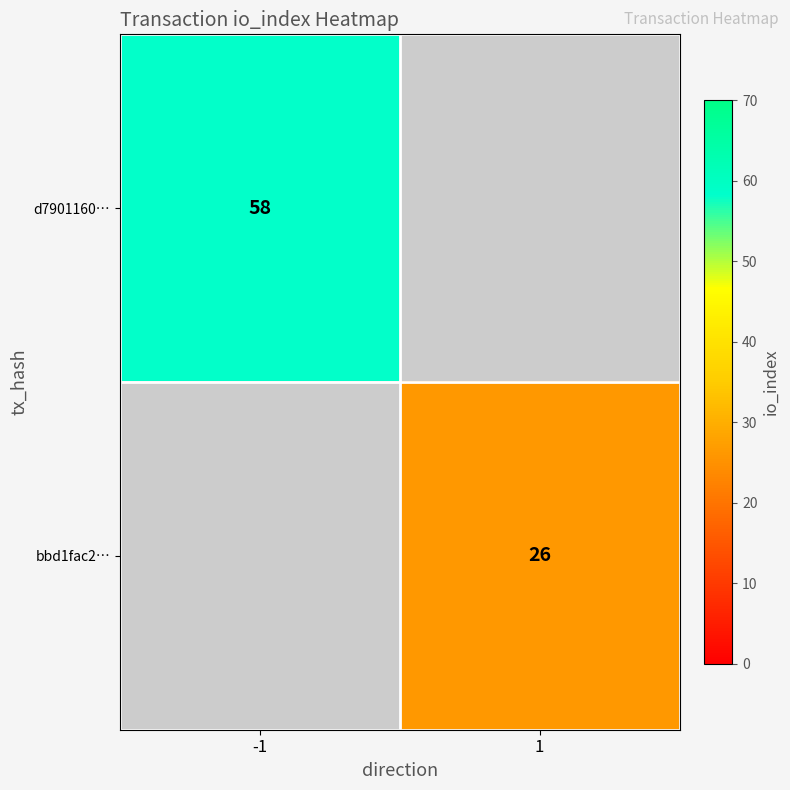

True or false: bbd1fac2… has a value of 12 at 1.

False